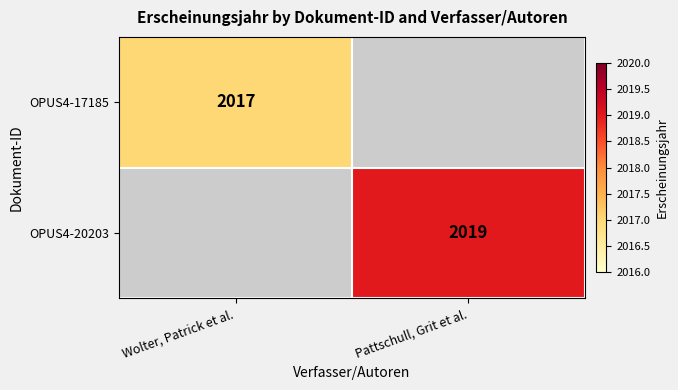

Count the number of data series in this chart.

2